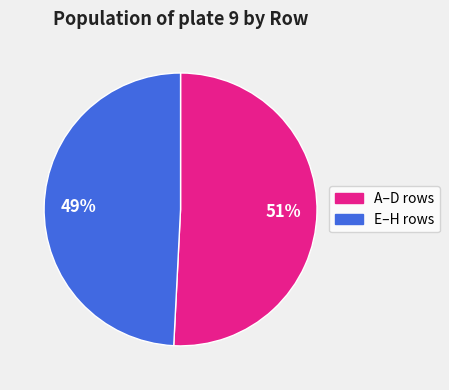

How many slices are in this pie chart?

2